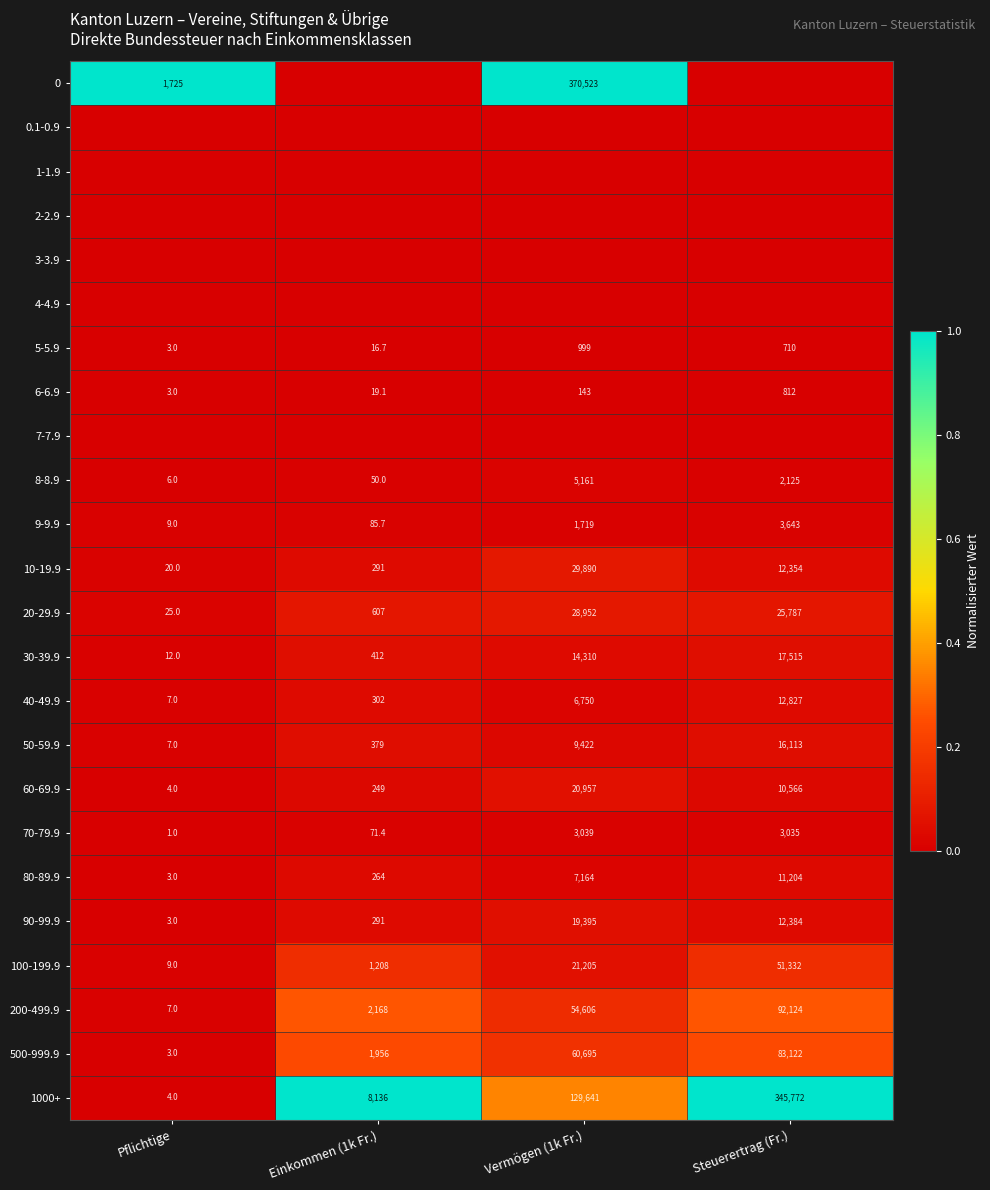

Which category has the lowest value in the 70-79.9 series?

Pflichtige